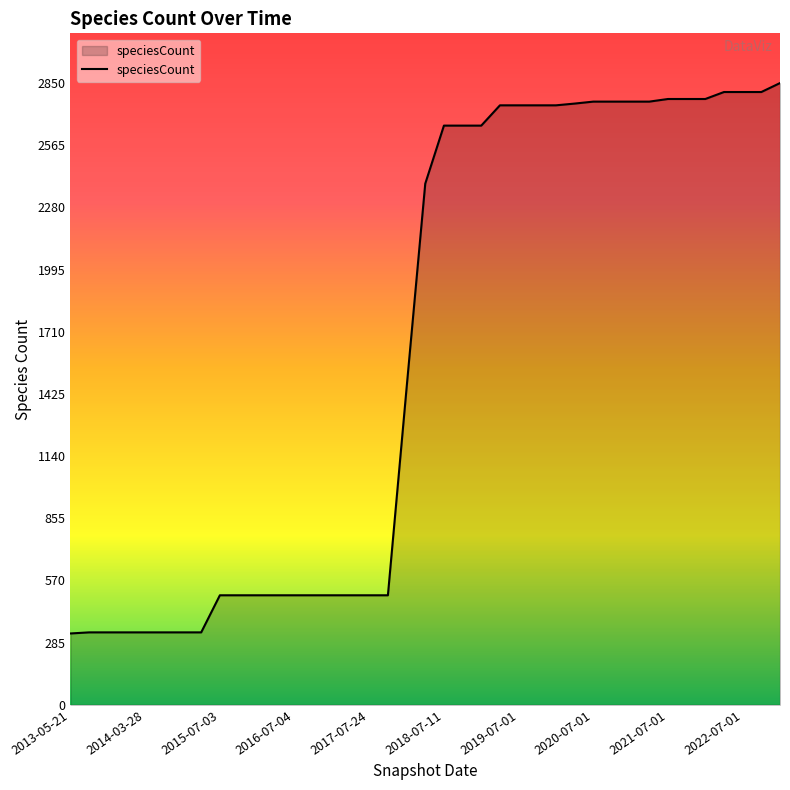

What is the difference between the maximum and minimum values?

2523